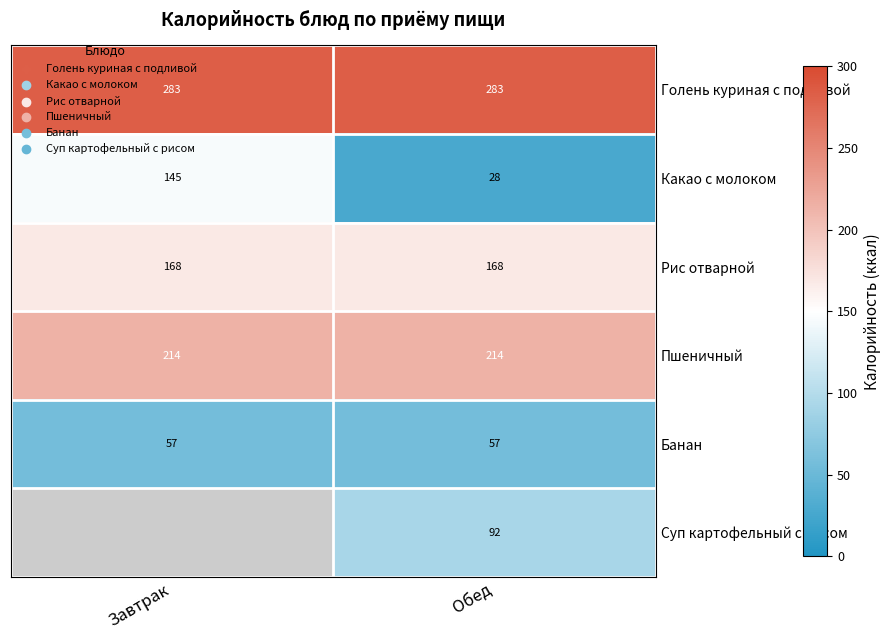

What is the spread (max minus min) of values at Обед?

255